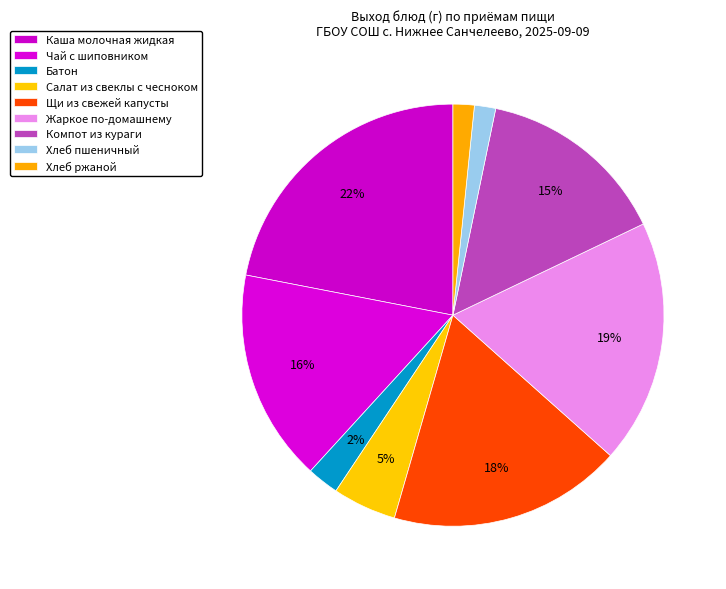

What is the largest slice in the pie chart?

Каша молочная жидкая